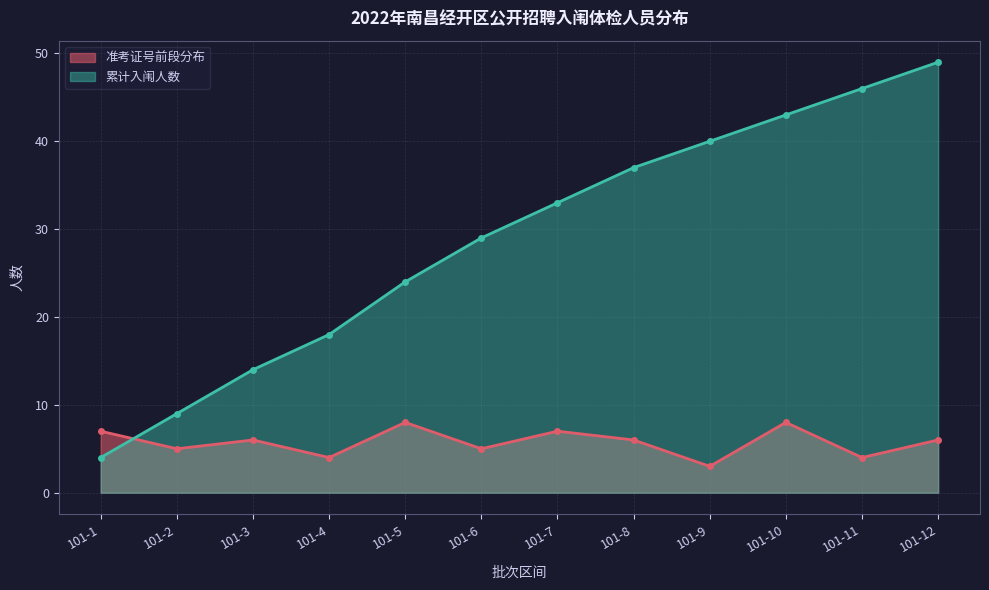

Reading left to right, what are all the values shown in this chart?

准考证号前段分布: 101-1=7	101-2=5	101-3=6	101-4=4	101-5=8	101-6=5	101-7=7	101-8=6	101-9=3	101-10=8	101-11=4	101-12=6
累计入闱人数: 101-1=4	101-2=9	101-3=14	101-4=18	101-5=24	101-6=29	101-7=33	101-8=37	101-9=40	101-10=43	101-11=46	101-12=49